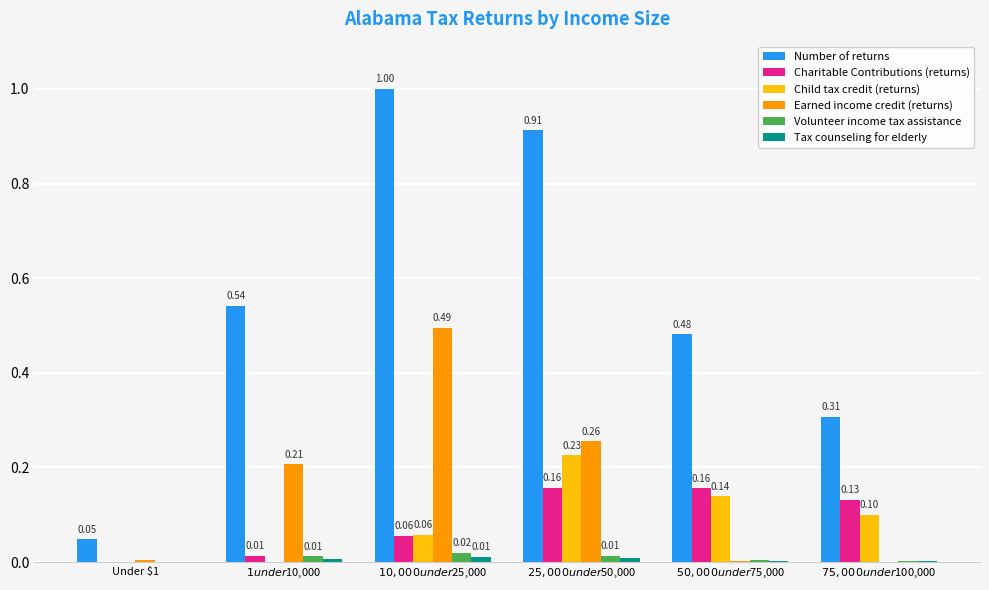

Which series has the largest total across all categories?

Number of returns